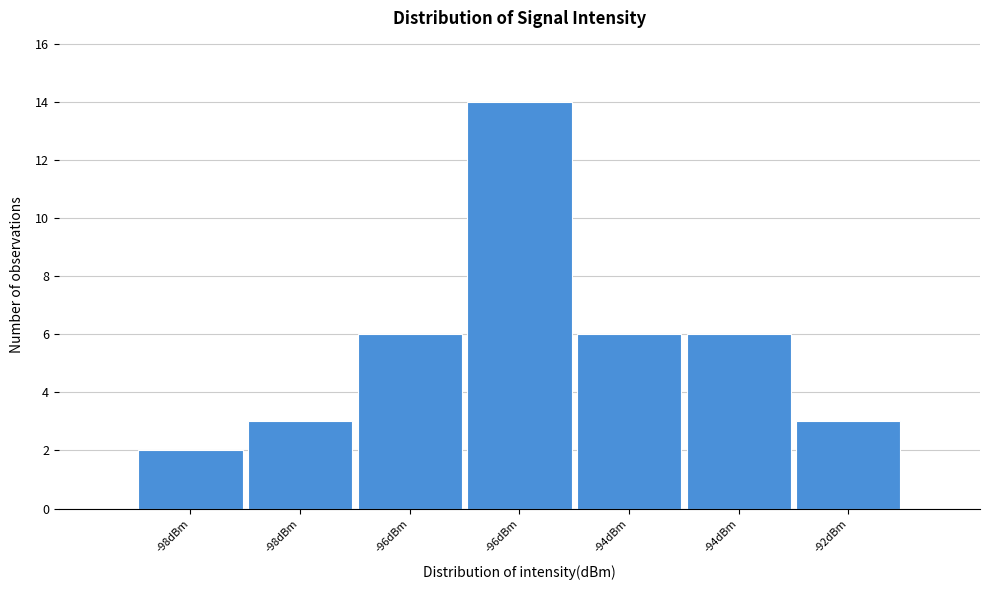

How many categories are shown in the chart?

7